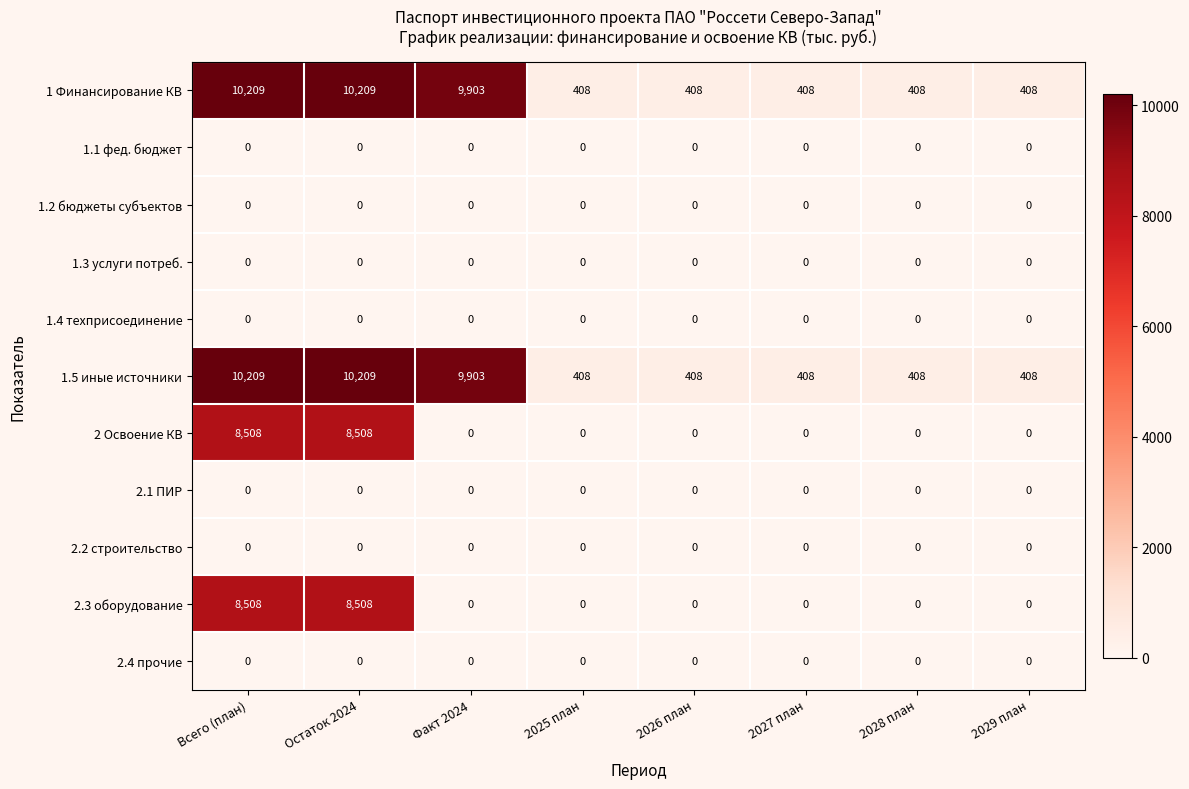

What is the sum of all 2.3 оборудование values?

17016